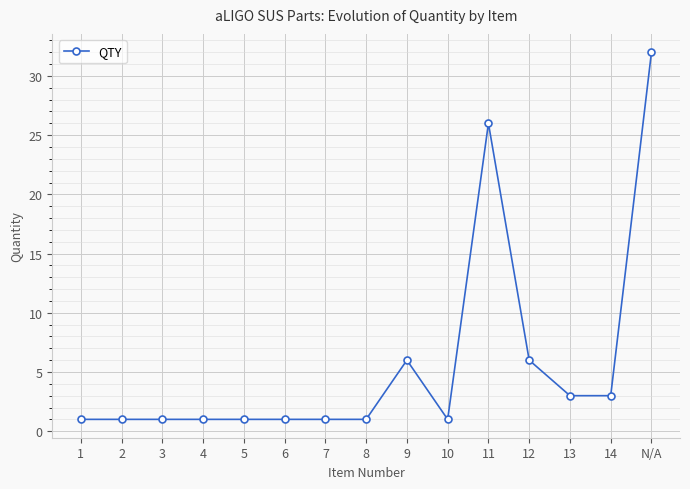

Which category has the highest value across all series?

N/A